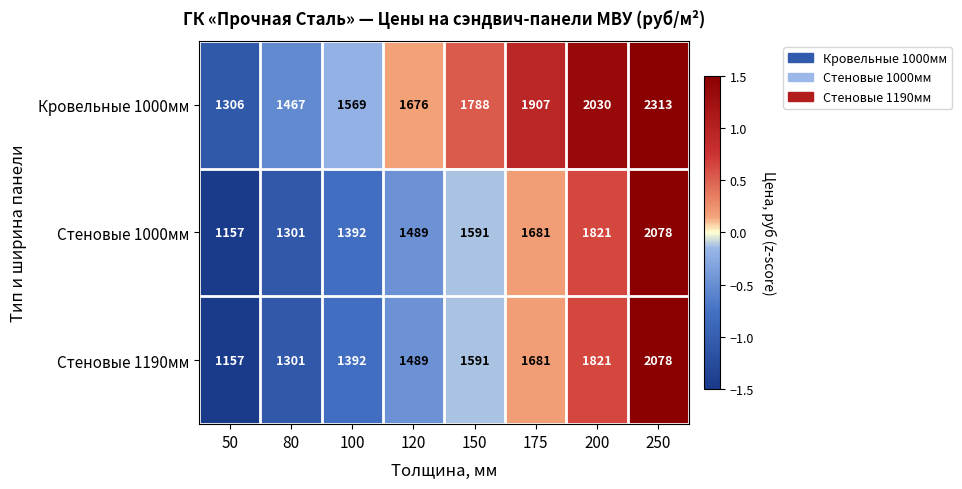

Count the number of data series in this chart.

3